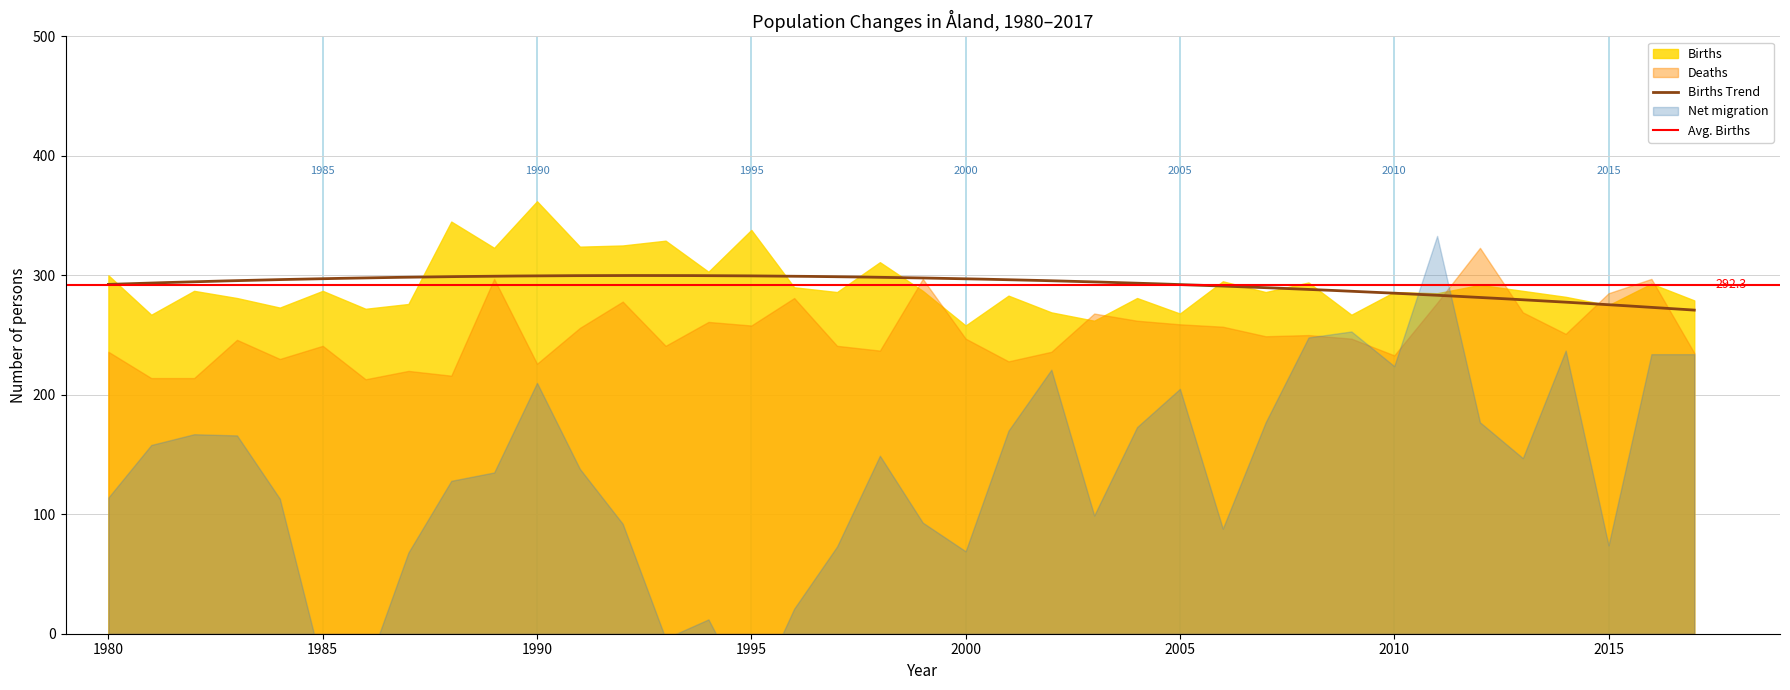

What is the difference between the Net migration values at 1997 and 2006?

15